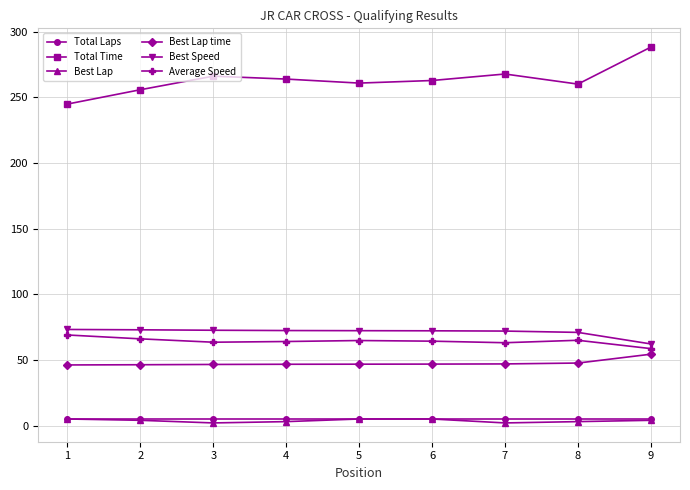

How many data points in Best Speed are above 72?

6